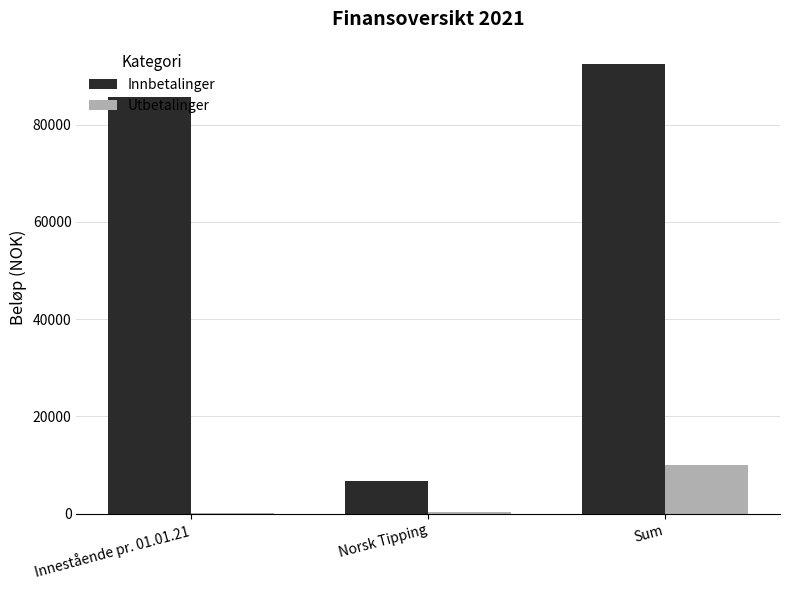

What is the total value across all series at Innestående pr. 01.01.21?

85874.8